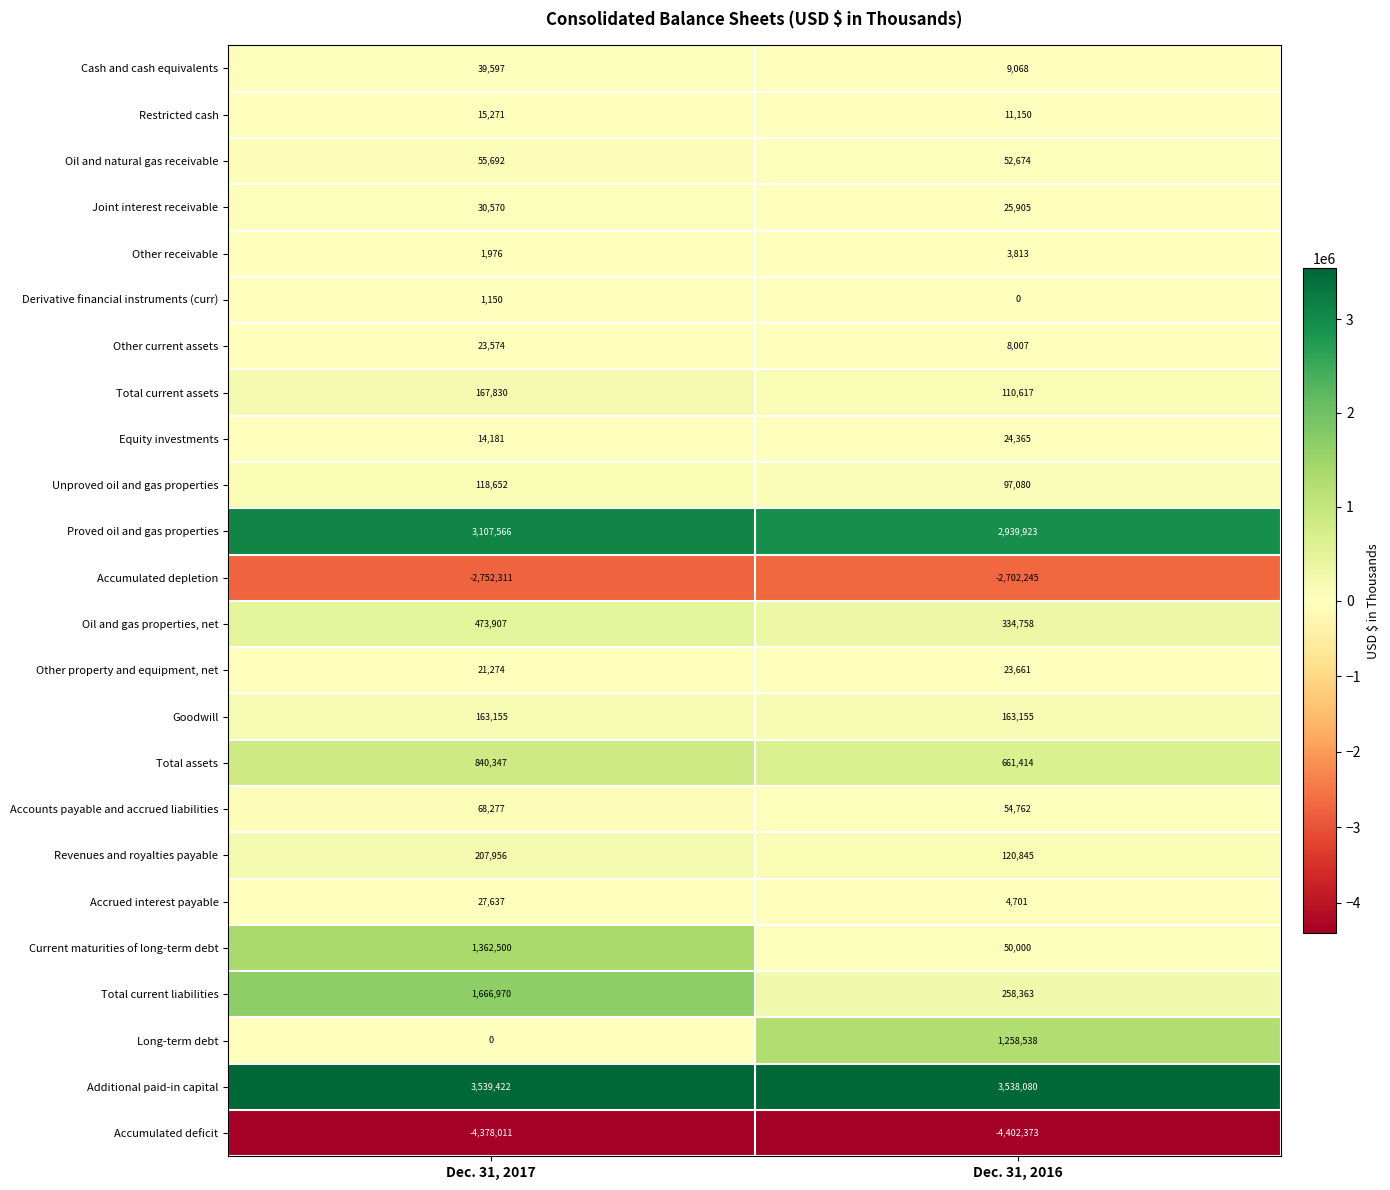

What is the maximum value shown in the chart?

3539422